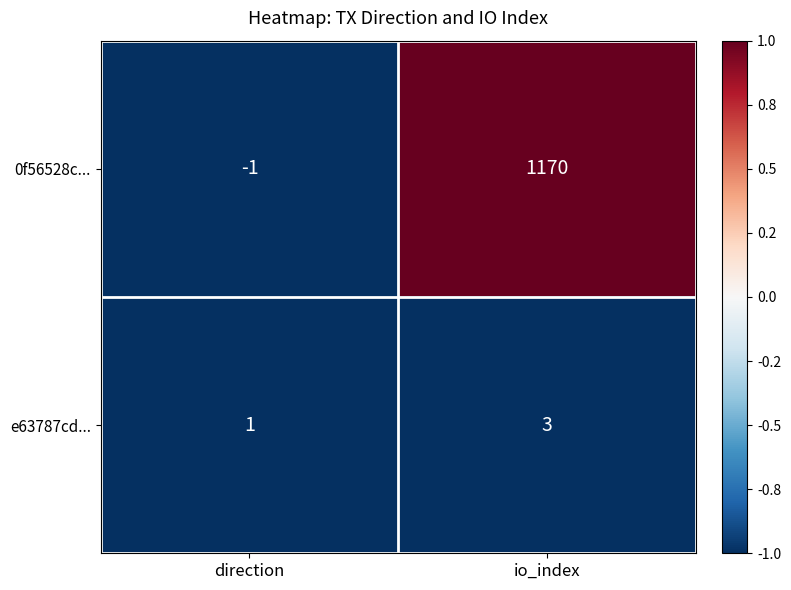

What is the maximum value shown in the chart?

1170